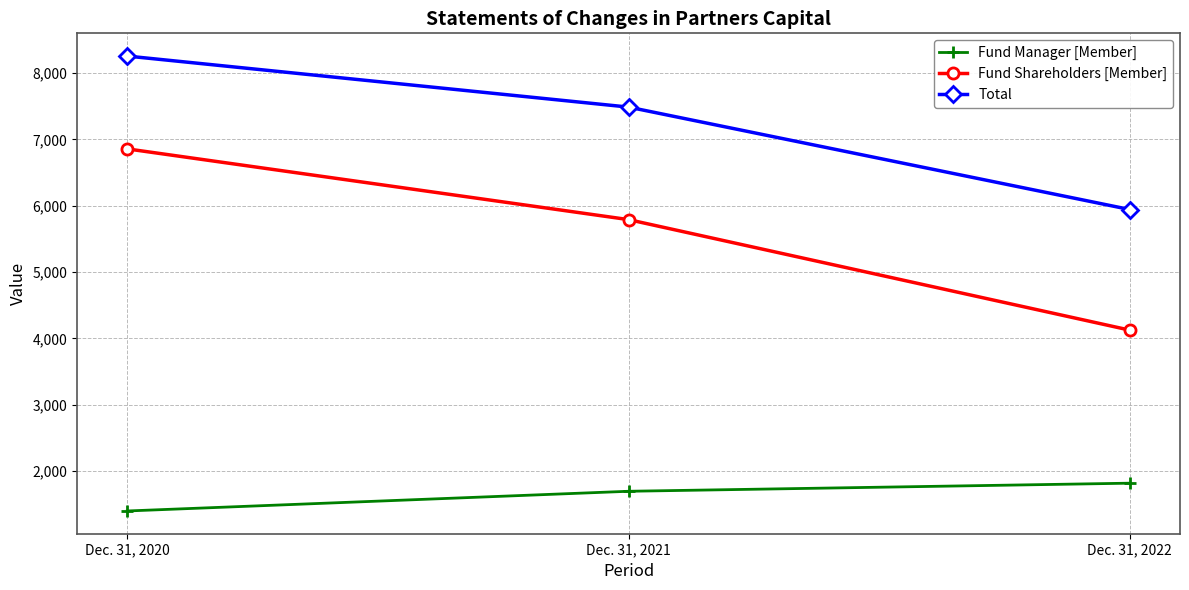

At which category is the sum across all series the highest?

Dec. 31, 2020